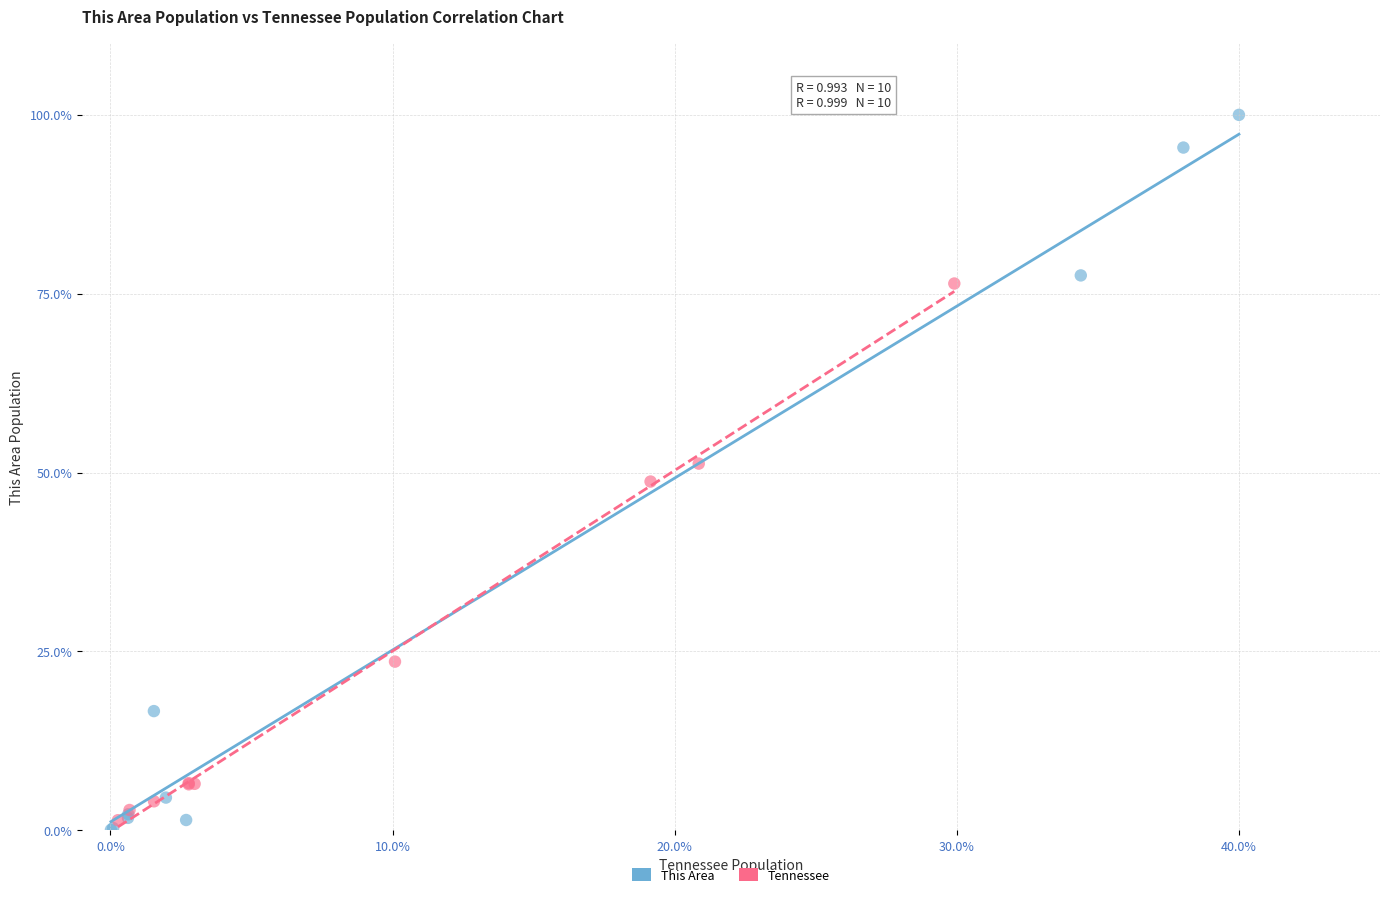

Which series has the widest spread of Y values?

This Area